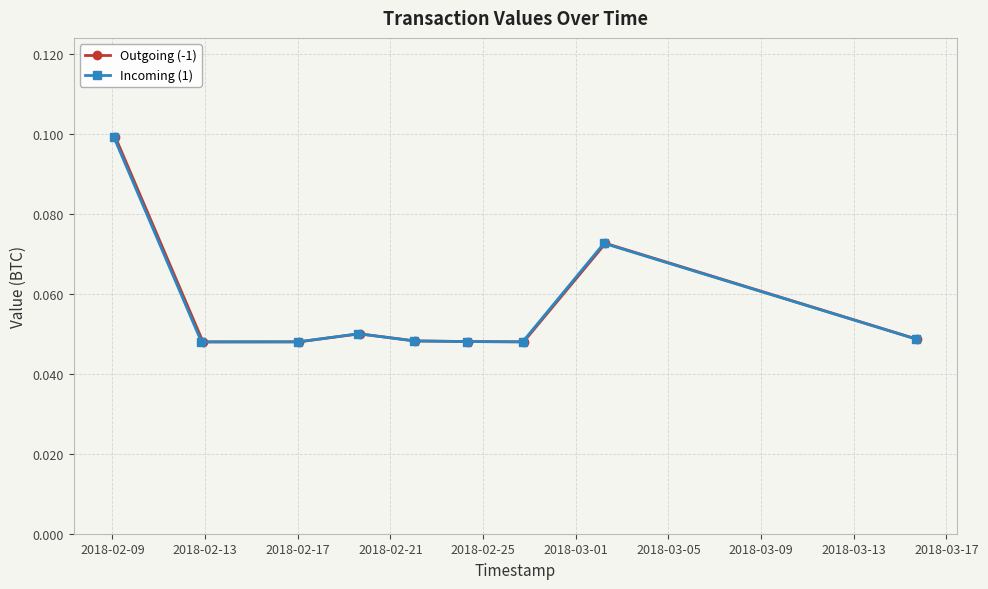

At how many categories does at least one series exceed 0?

9